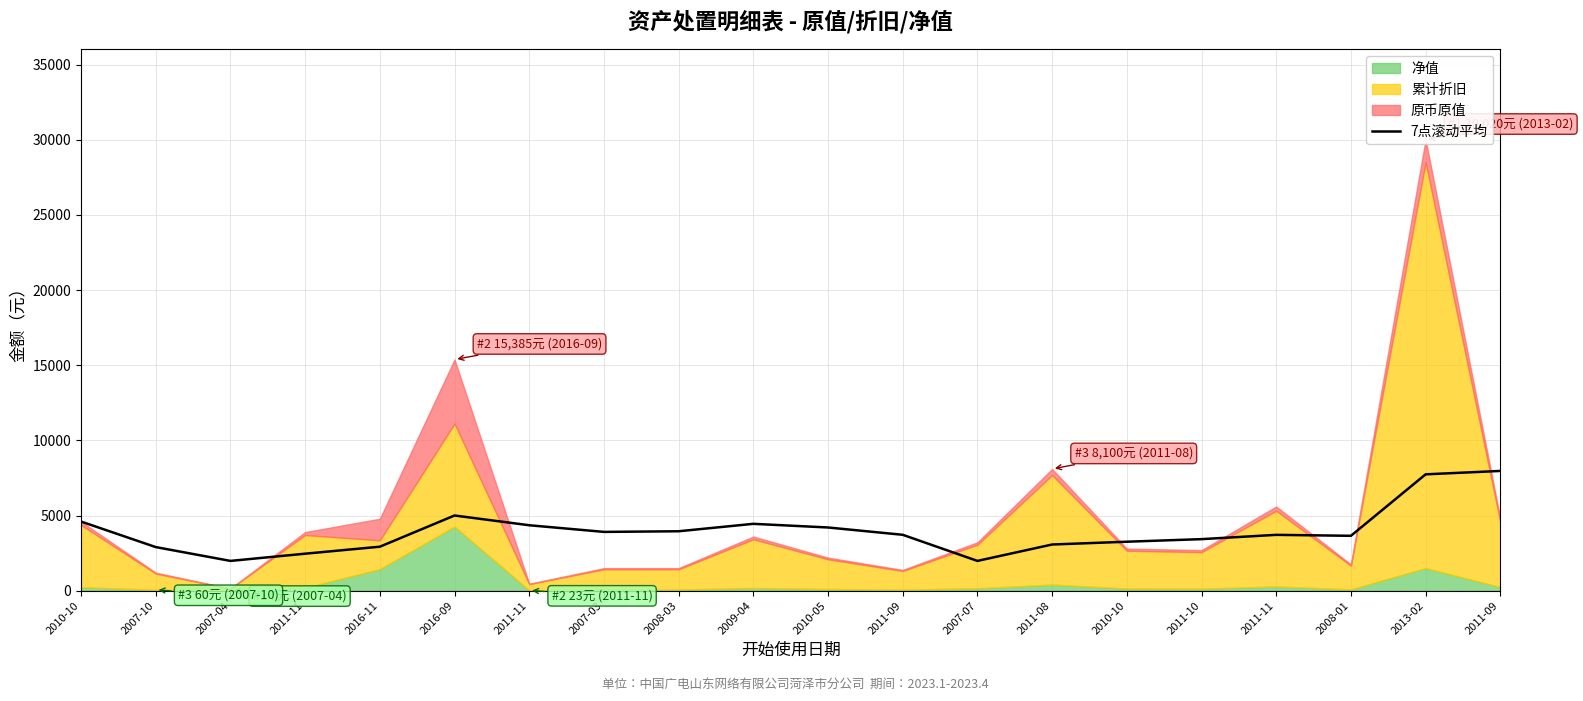

Where is the data nearest to the value 4973?

2016-09